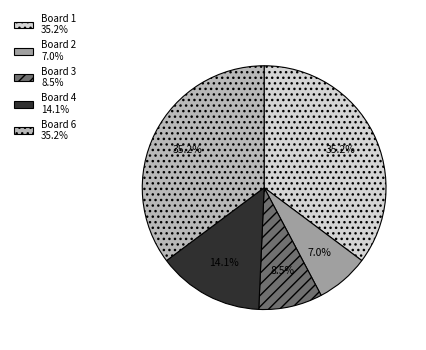

How many segments does this pie chart have?

5